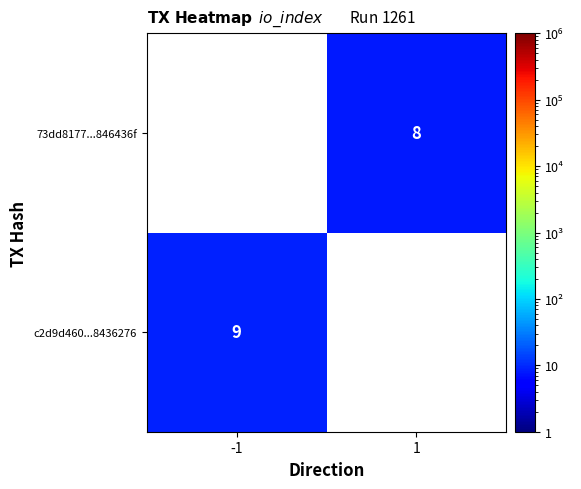

Which has a higher value, -1 or 1?

1